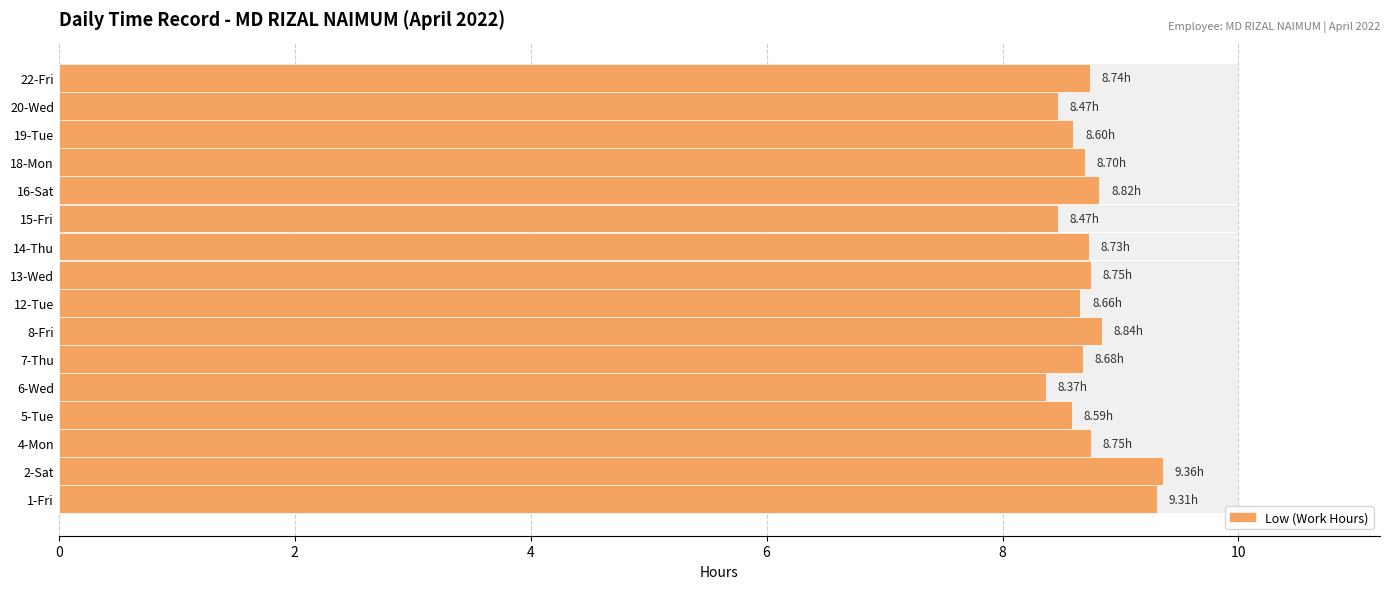

What is the value of the 16th bar from the left?

8.7